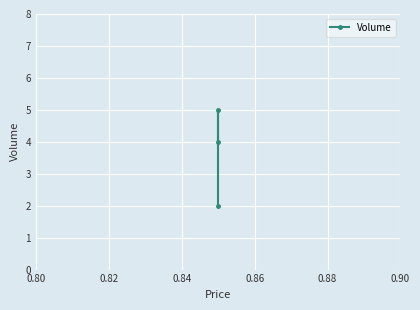

Reading left to right, extract all data points from this chart.

4	5	2